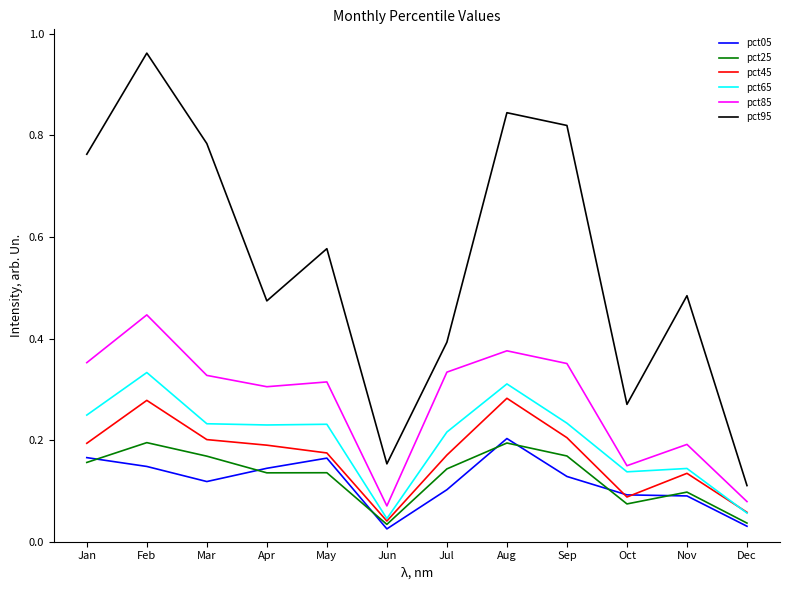

True or false: pct85 has more than 1 points higher than both neighbors.

True